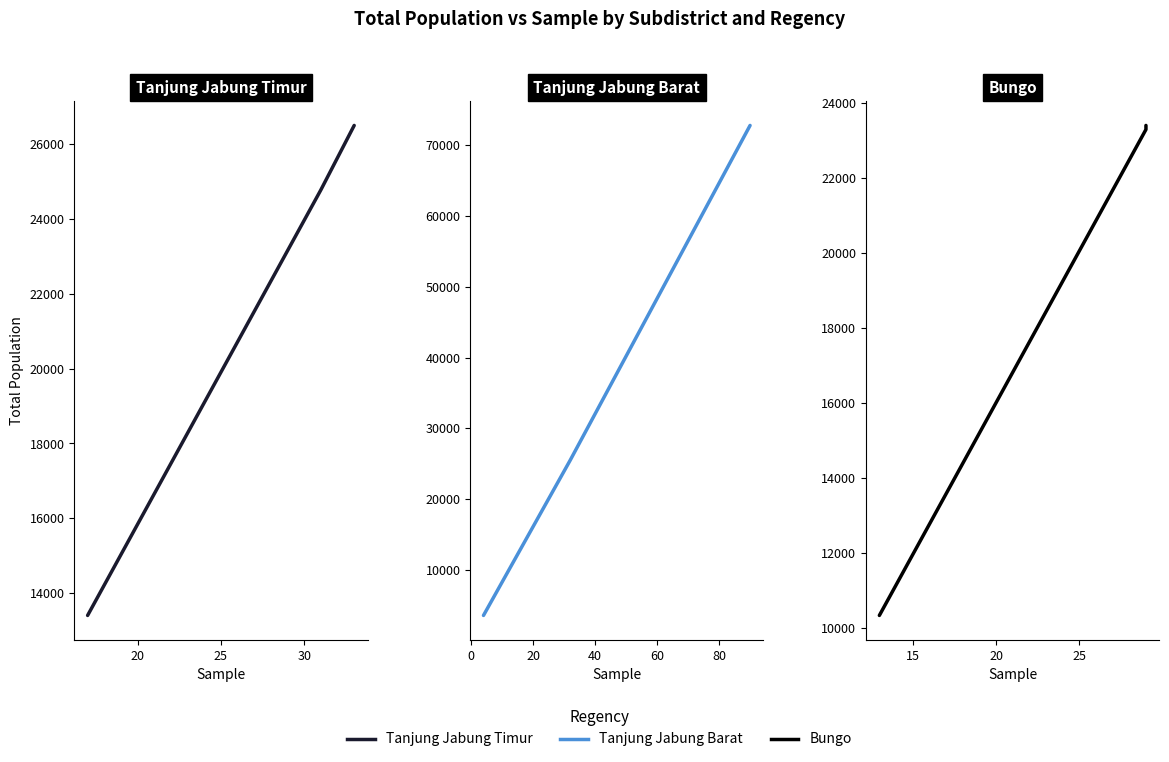

The value of Tanjung Jabung Barat at 25 is 1795. True or false?

False